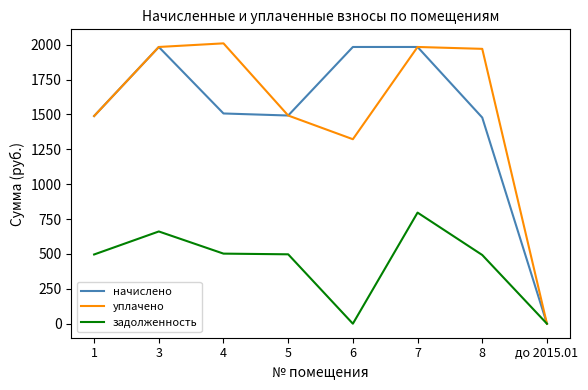

Rank the series at 4 from highest to lowest value.

уплачено, начислено, задолженность